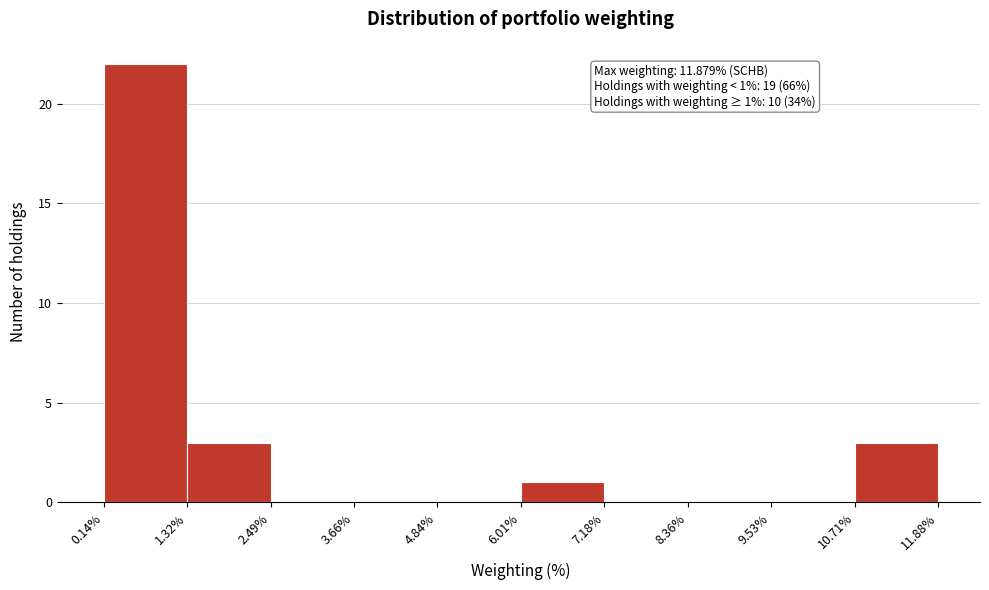

Which range on the x-axis has the tallest bar?

0.14% to 1.32%